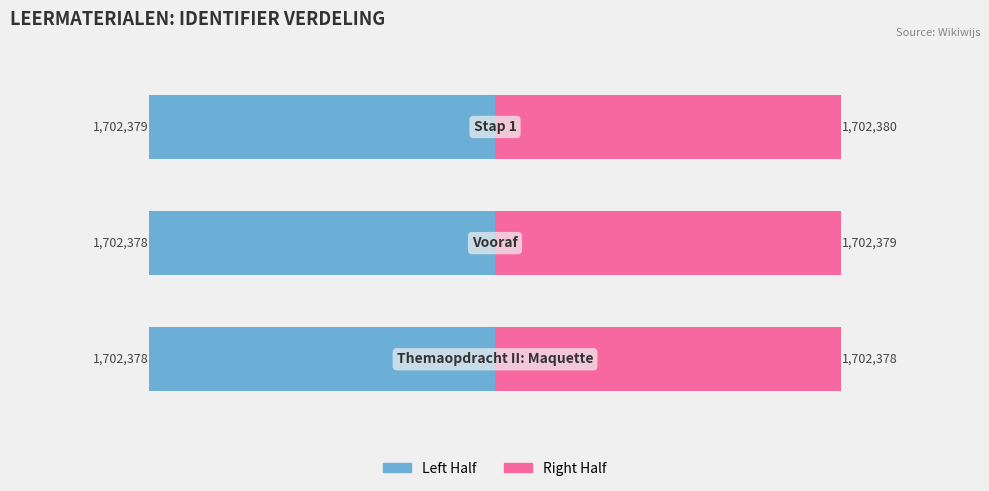

What is the value of the Left (Identifier/2) bar at the 2nd from the left?

-1702378